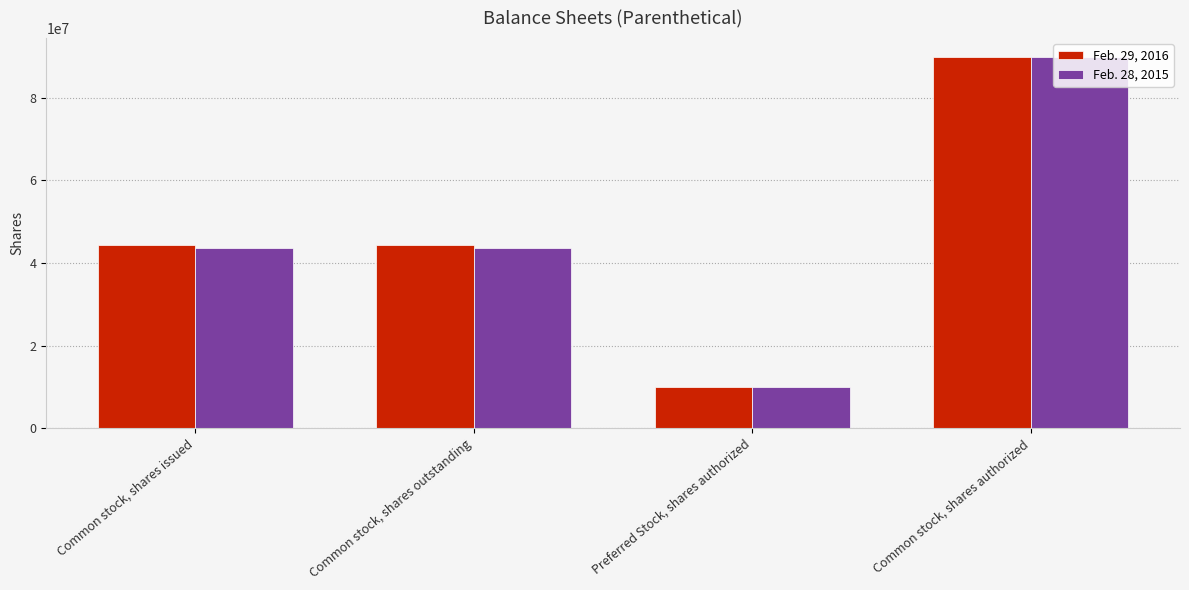

Between Common stock, shares issued and Common stock, shares authorized, which series saw the biggest shift?

Feb. 28, 2015